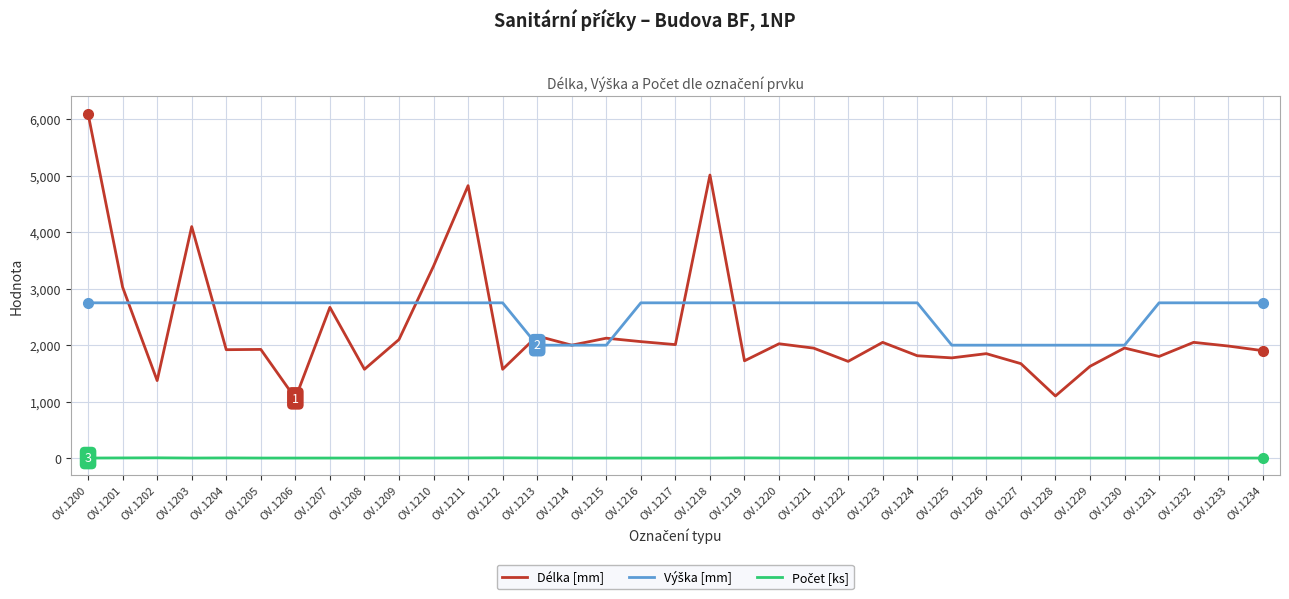

Where is Délka [mm] nearest to the value 3579?

OV.1210